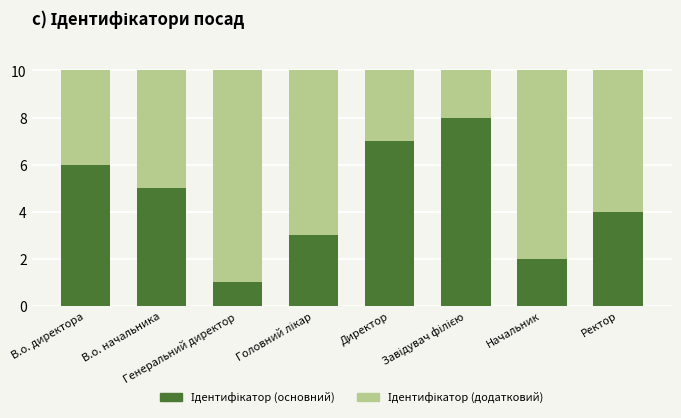

Are the bars grouped side by side (vs. stacked)?

No